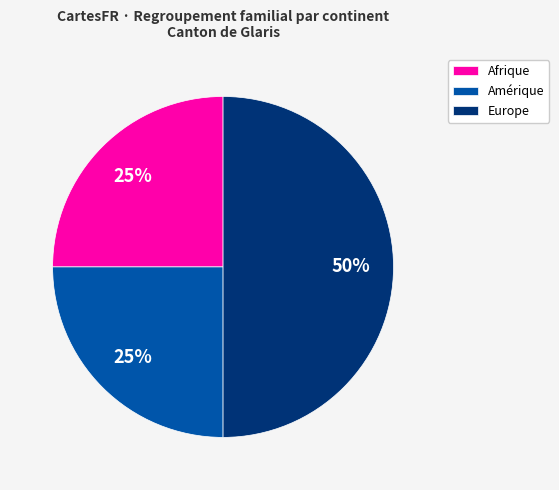

To the nearest percent, what is the difference between the largest and smallest slice percentages?

25%